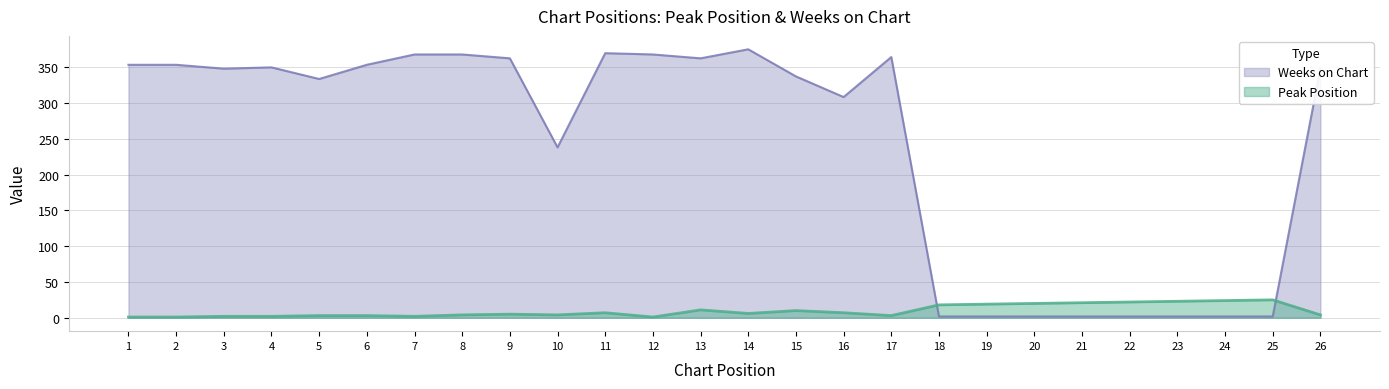

True or false: Peak Position has more than 0 interior local peaks.

True